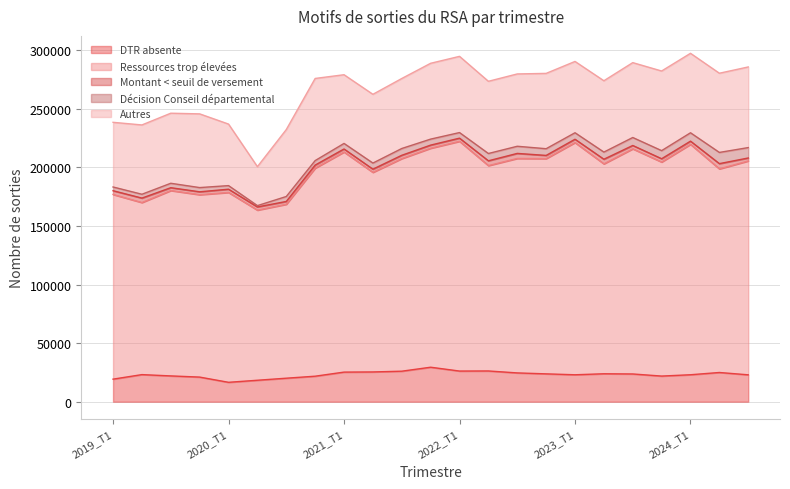

What is the label of the 13th point from the left?

2022_T1